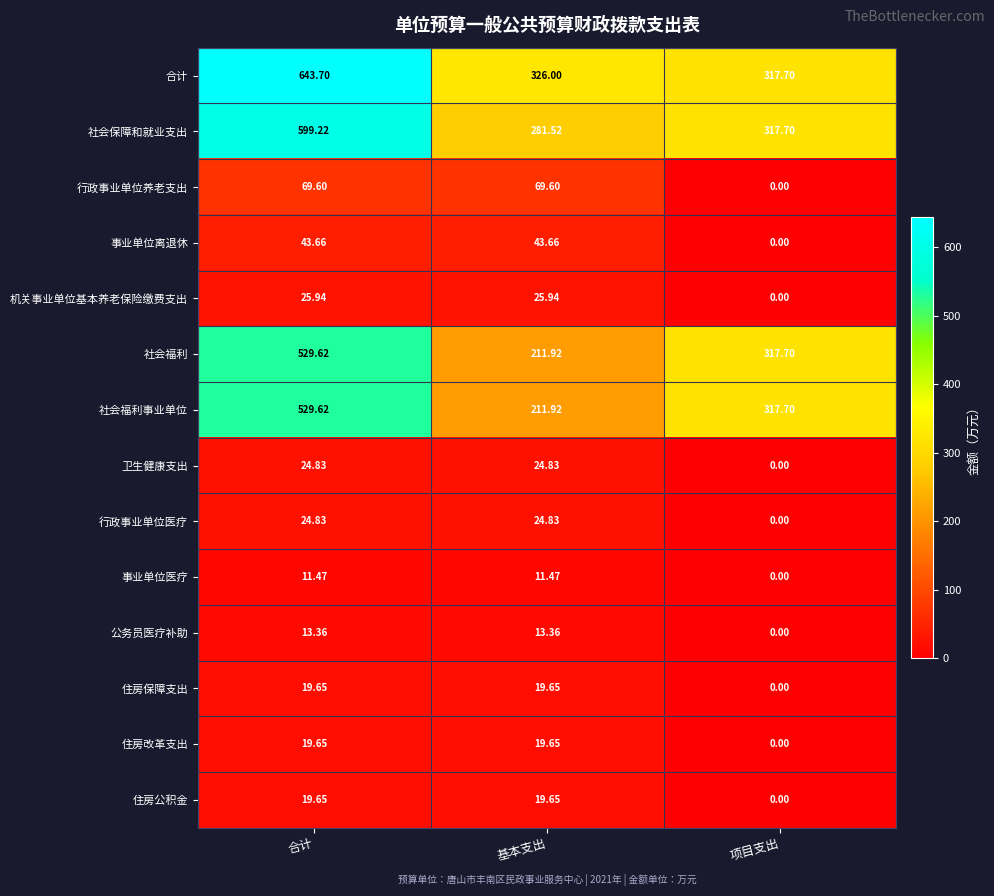

Where does the 机关事业单位基本养老保险缴费支出 series first go above 25?

合计